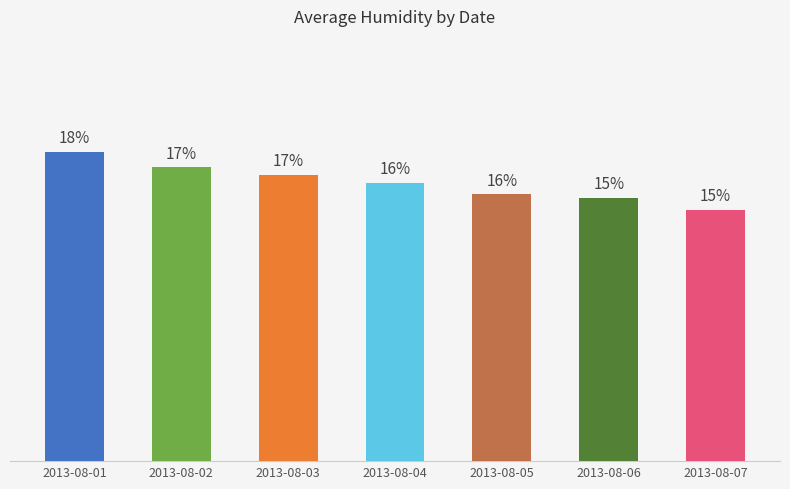

The chart shows a value of 42 at 2013-08-02. True or false?

False